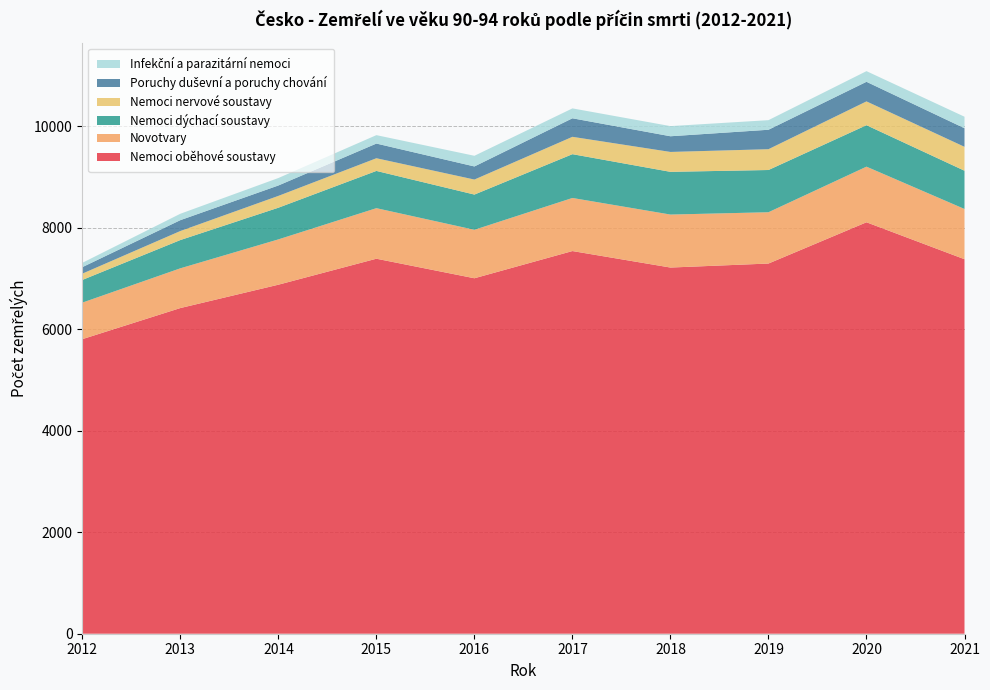

Reading left to right, list all the values displayed in this chart.

Nemoci oběhové soustavy: 5804	6417	6877	7389	7004	7540	7215	7294	8107	7379
Novotvary: 720	783	893	996	955	1046	1044	1011	1096	990
Nemoci dýchací soustavy: 447	557	624	734	694	863	842	832	817	754
Nemoci nervové soustavy: 124	178	233	250	296	342	392	410	469	471
Poruchy duševní a poruchy chování: 128	214	205	289	258	365	309	383	386	366
Infekční a parazitární nemoci: 85	126	147	166	210	195	200	189	210	227